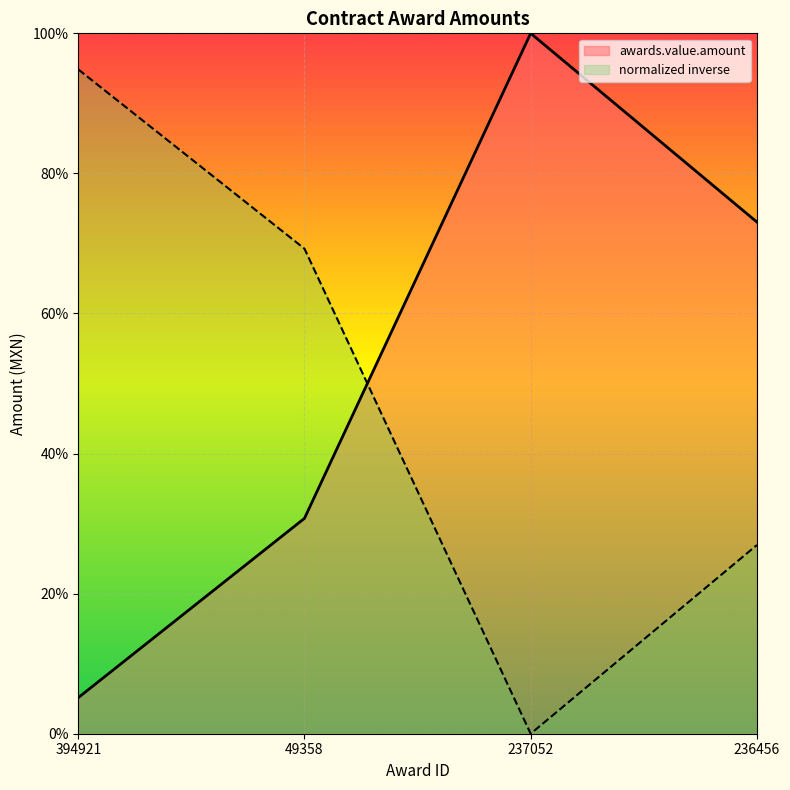

Is it true that the value at 394921 is 1.7?

False